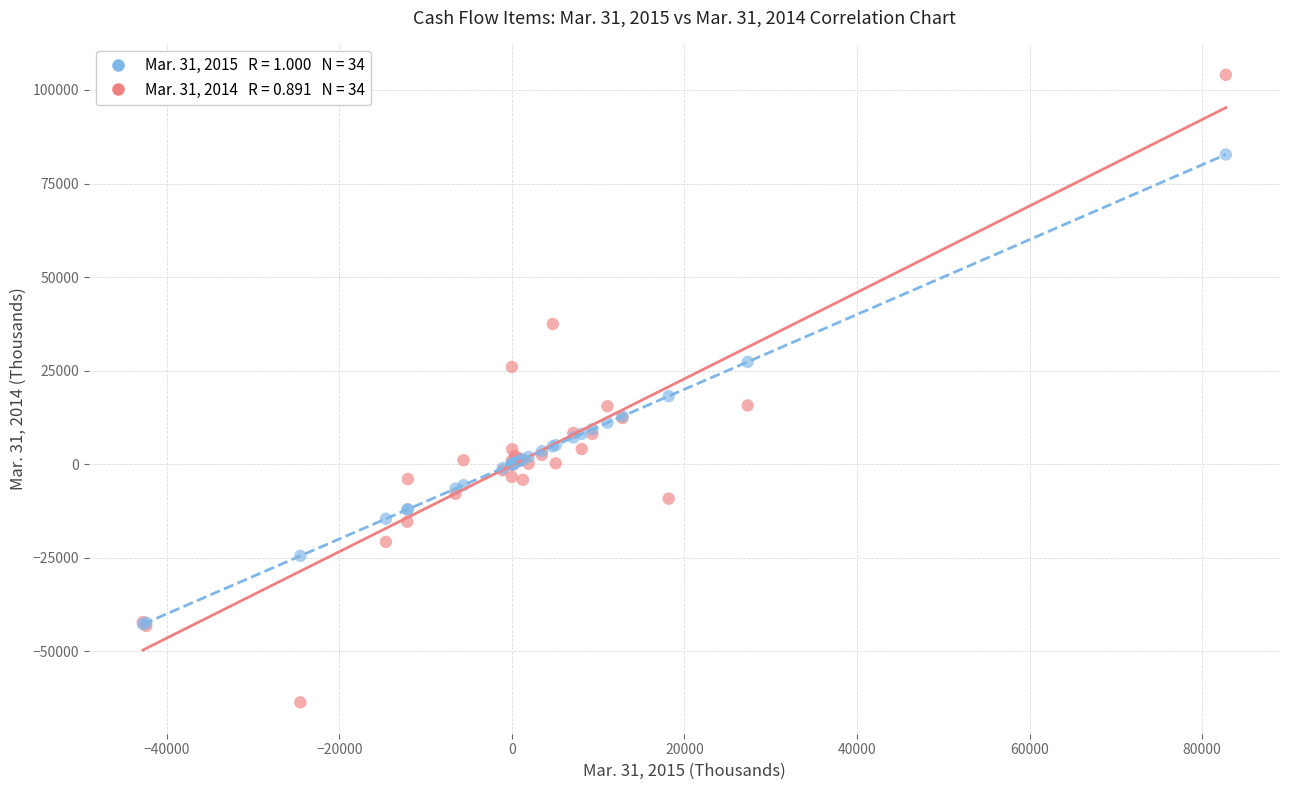

Across all series, what Y value is closest to 20194?

18178